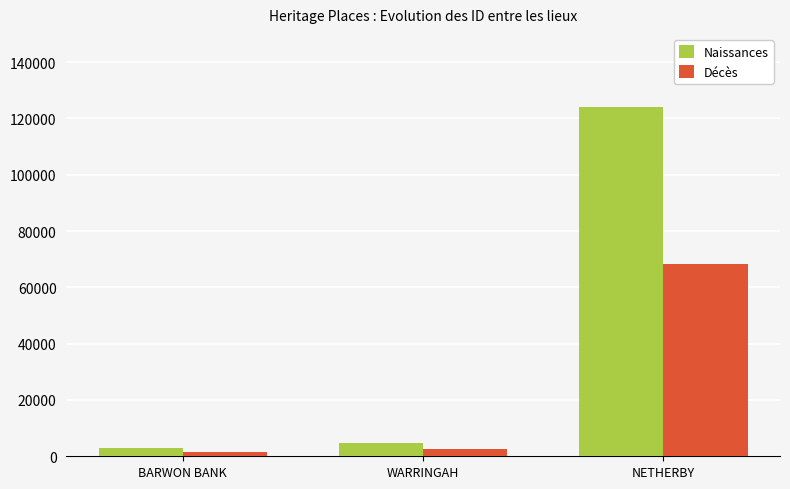

How many values in the Décès series are below 2654?

1